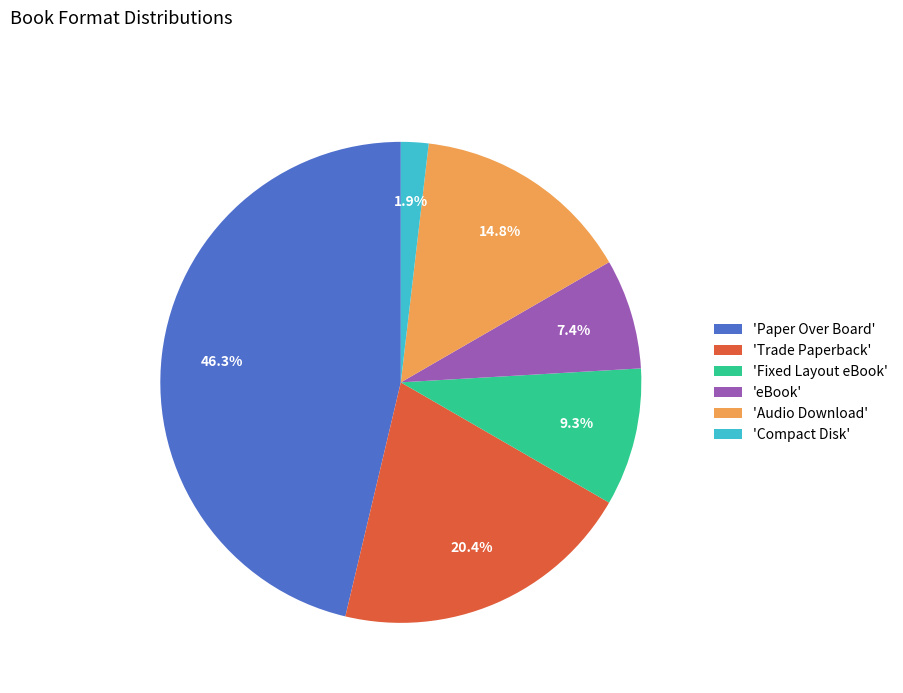

Is there any slice that represents more than half of the pie?

No